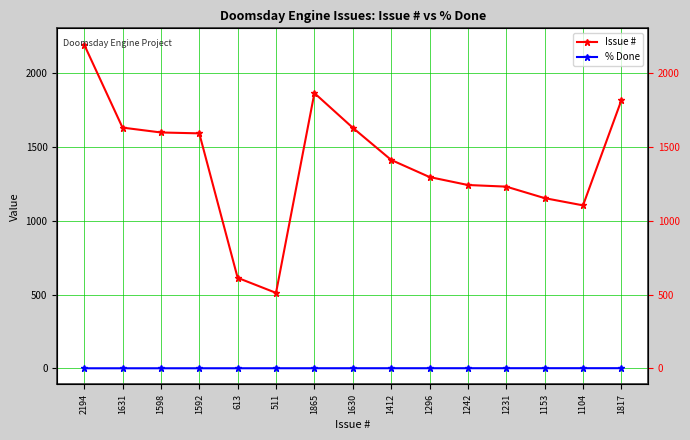

Which series has the largest range (max minus min)?

Issue #